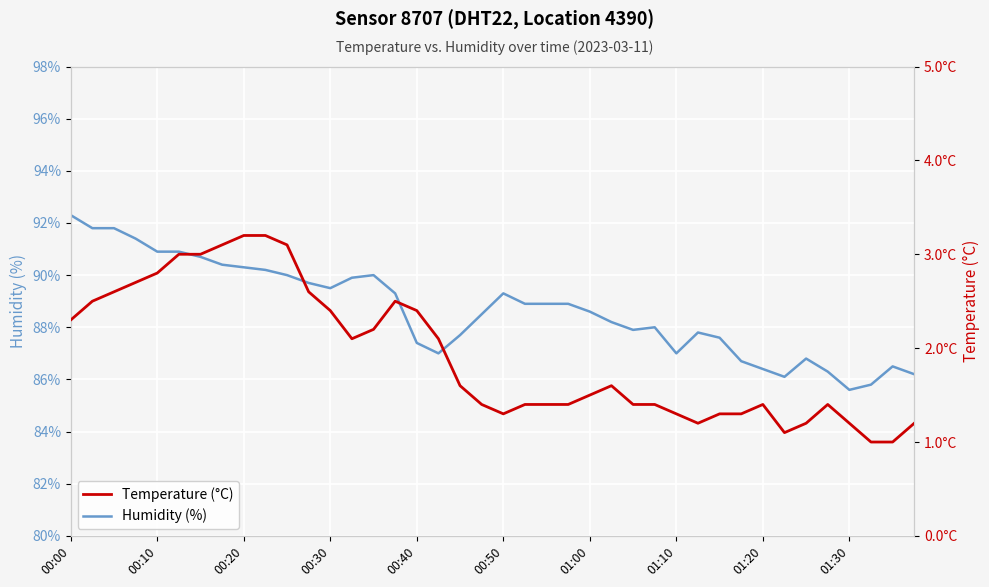

Which category has the highest value in the Humidity (%) series?

00:00